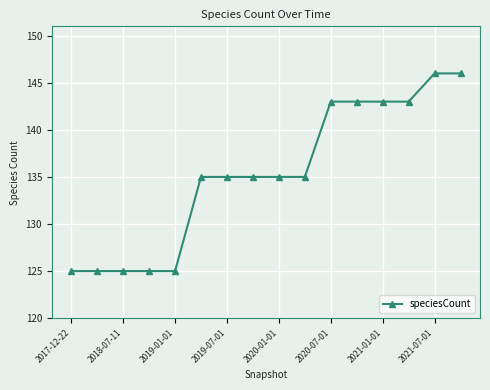

Does the chart have visible grid lines?

Yes